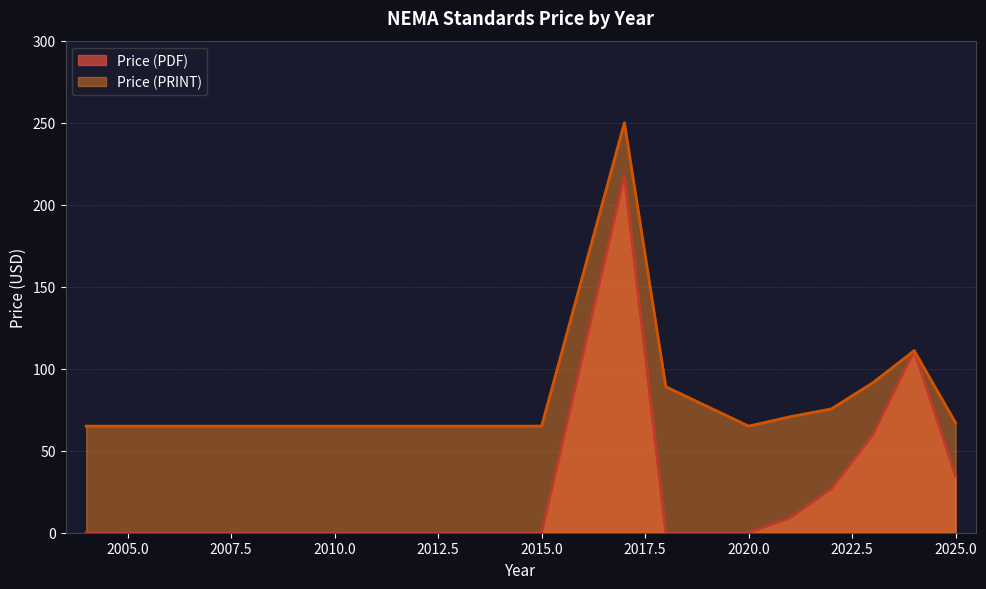

True or false: Price (PRINT) and Price (PDF) intersect in this chart.

False